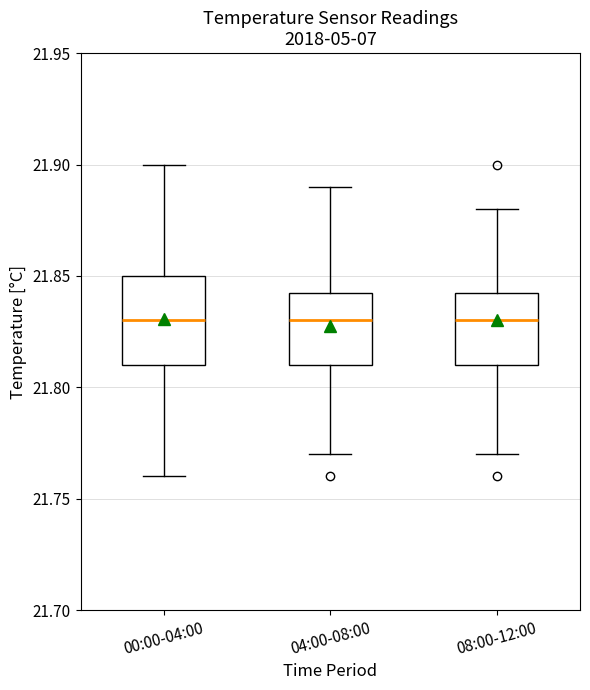

Where is the upper edge of the box for 00:00-04:00 on the y-axis? The values are not printed on the chart, so give them approximately, as read against the axis.

21.850